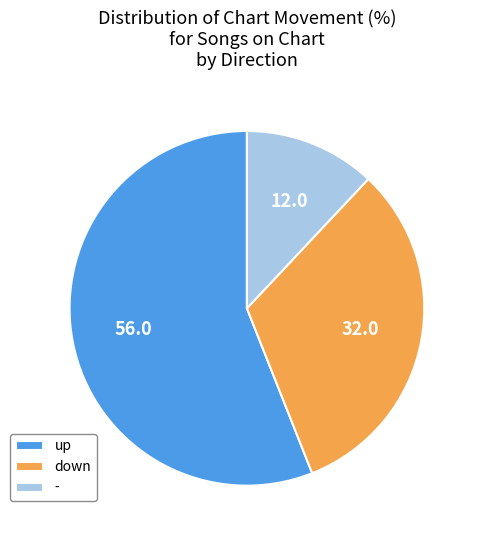

Is there a majority slice in this chart?

Yes